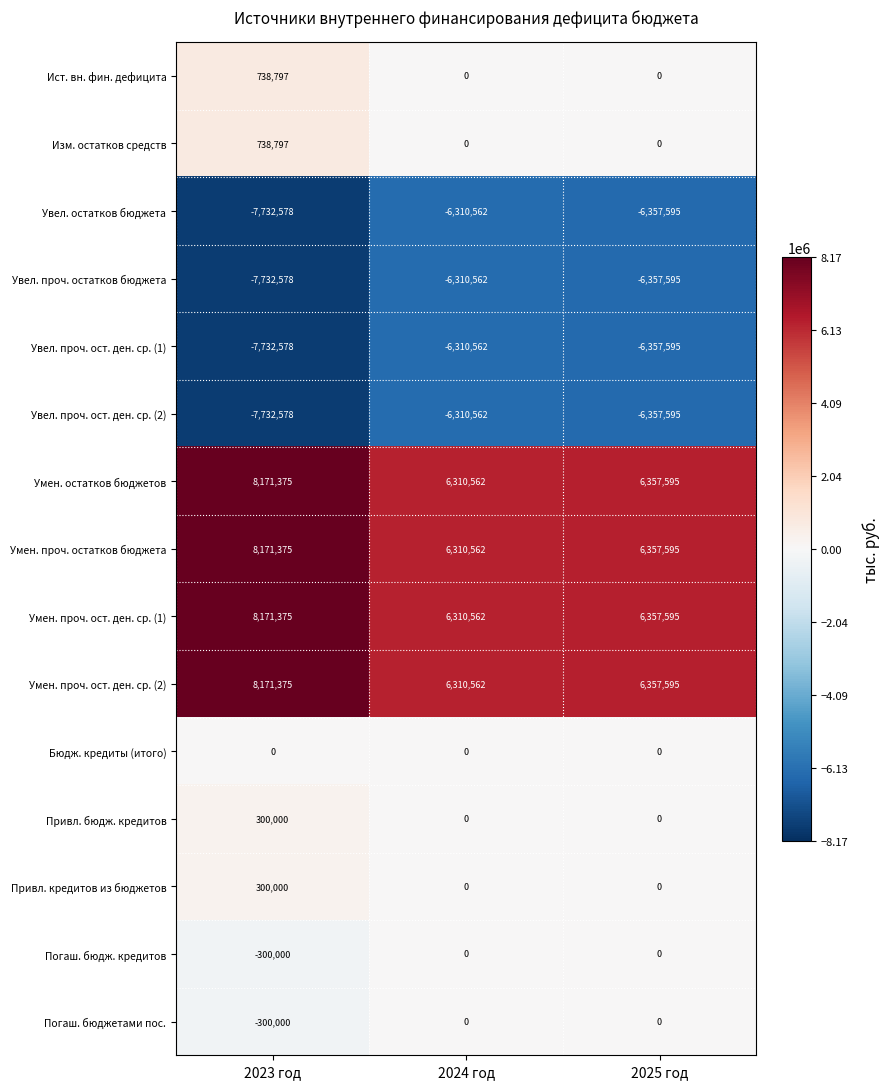

What is the minimum value shown in the chart?

-7732578